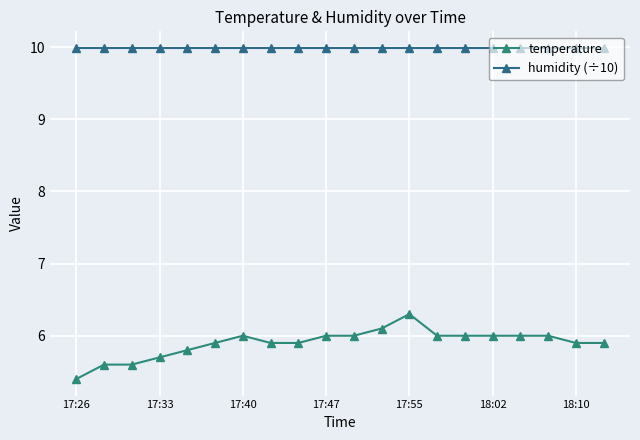

How many data points does each series have?

20